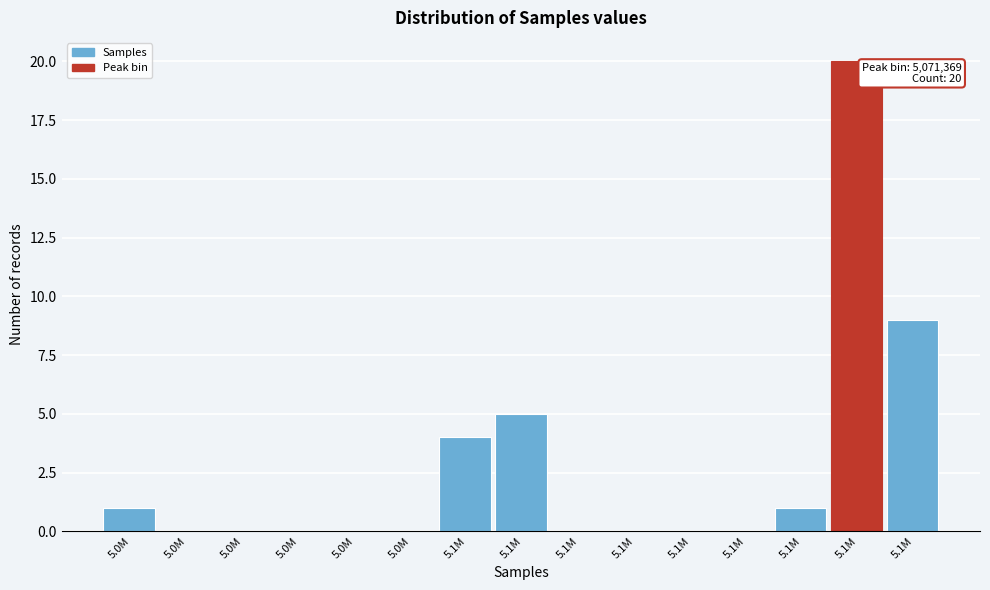

Are the bars horizontal?

No